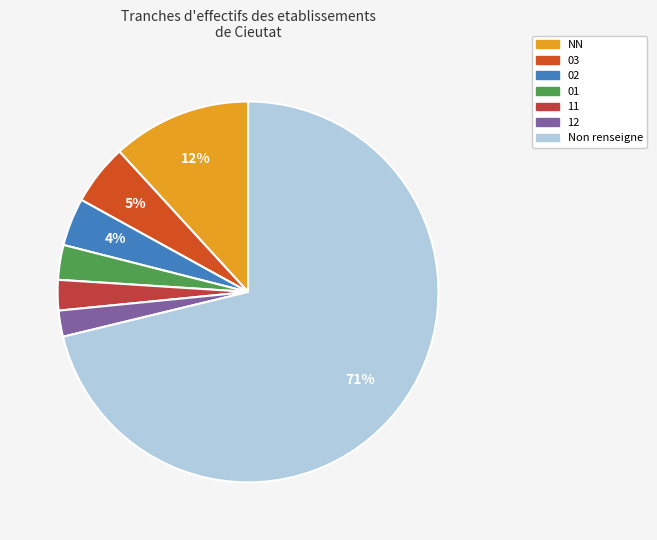

Which slice represents more than half of the pie?

Non renseigne